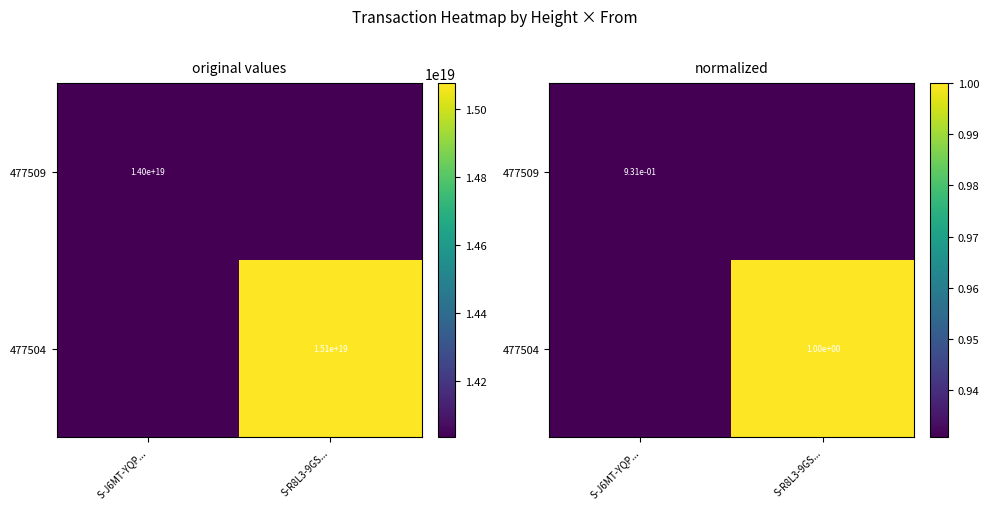

What is the total value across all series at S-J6MT-YQP...?

0.9